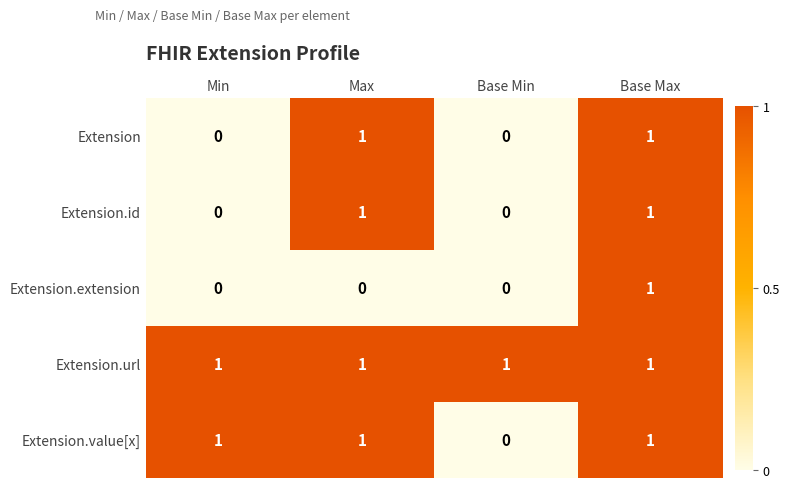

Which series has the largest total across all categories?

Extension.url